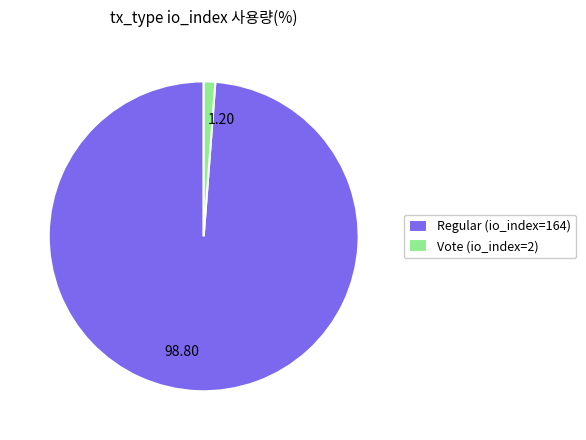

Is the sum of Vote (io_index=2) and Regular (io_index=164) greater than half?

Yes